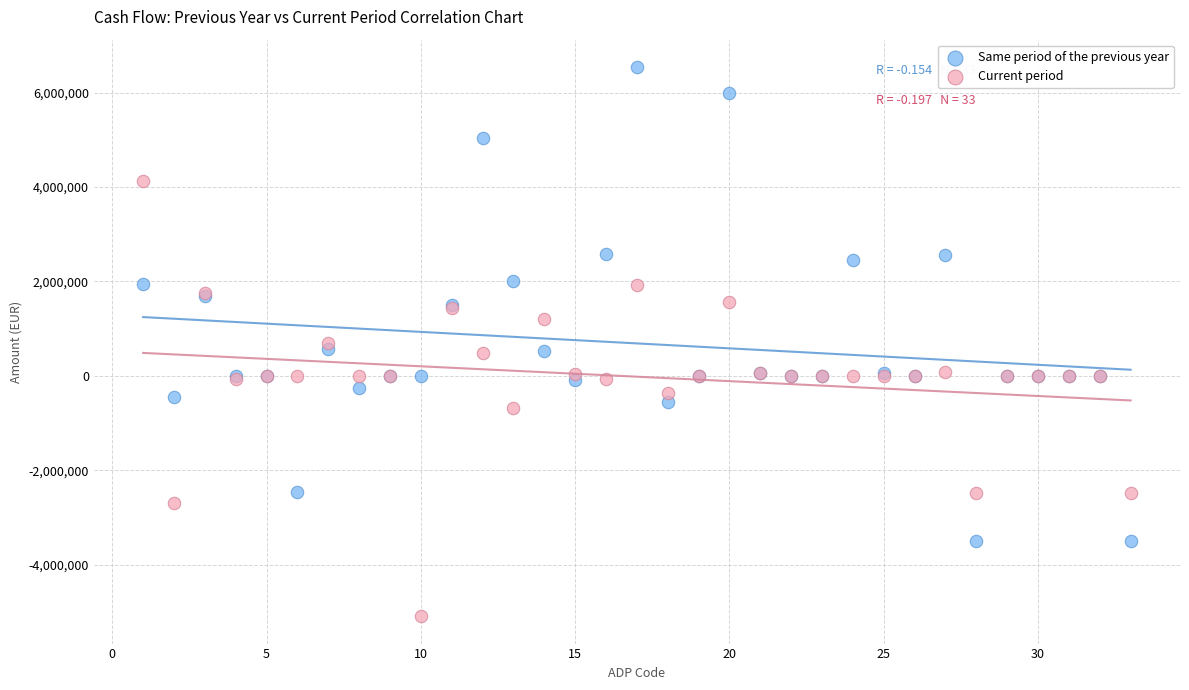

Which series has the largest Y range (max minus min)?

Same period of the previous year